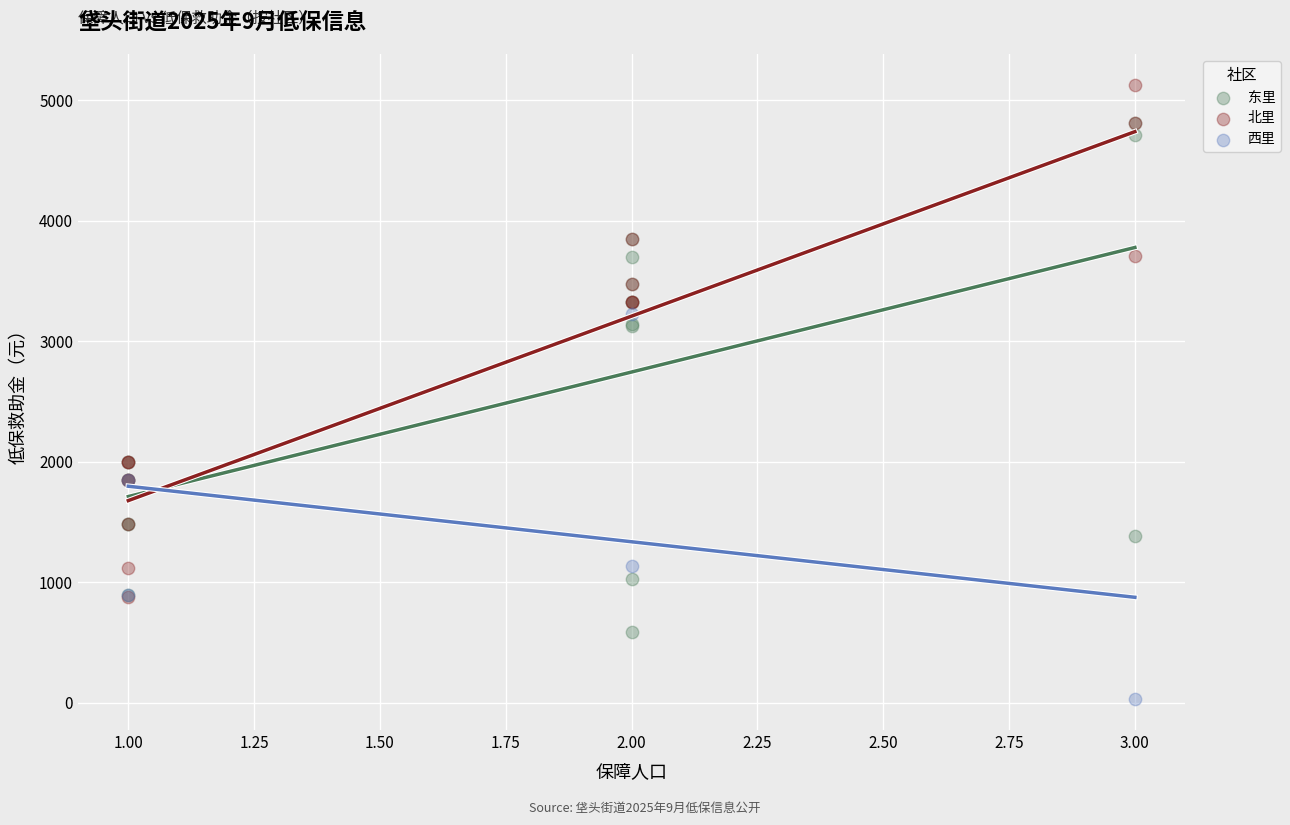

Which series reaches the maximum Y coordinate?

北里